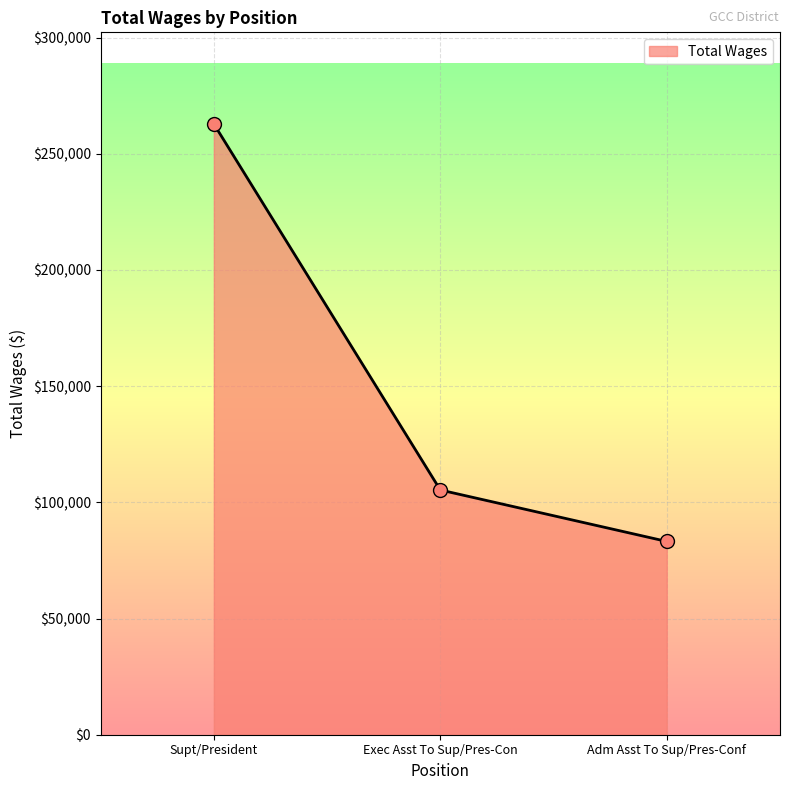

Between Adm Asst To Sup/Pres-Conf and Supt/President, which is larger?

Supt/President